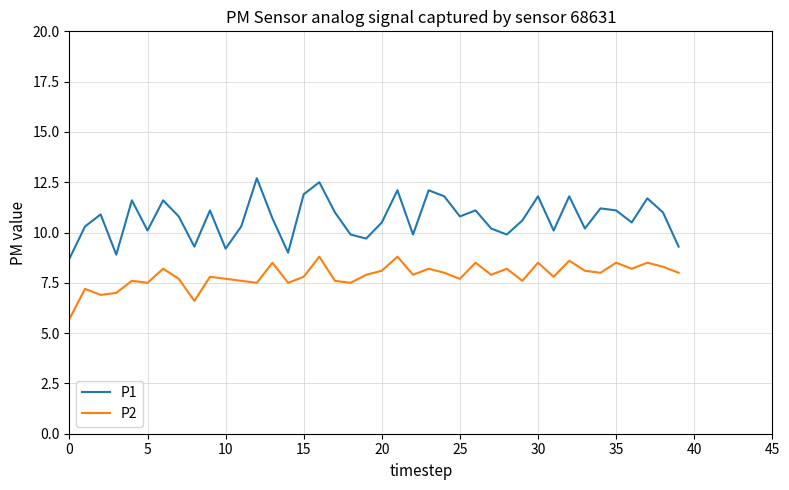

True or false: P1 and P2 intersect in this chart.

False